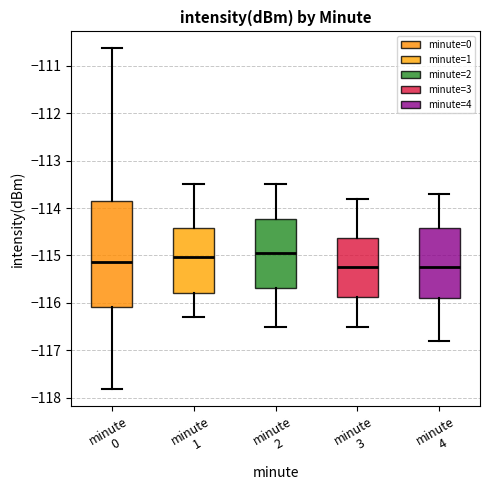

Reading left to right, read every box against the y-axis: the position of its median line, the range the box covers, and the ends of its whiskers. The values are not printed on the chart, so give them approximately, as read against the axis.

minute 0: median -115.1, box -116.1 to -113.8, whiskers -117.8 to -110.6
minute 1: median -115.0, box -115.8 to -114.4, whiskers -116.3 to -113.5
minute 2: median -114.9, box -115.7 to -114.2, whiskers -116.5 to -113.5
minute 3: median -115.2, box -115.9 to -114.6, whiskers -116.5 to -113.8
minute 4: median -115.2, box -115.9 to -114.4, whiskers -116.8 to -113.7